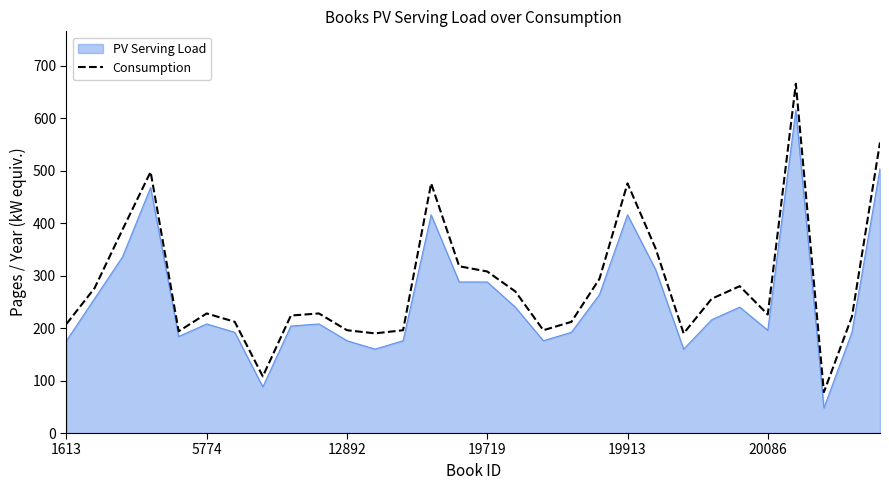

Which series has the widest spread of values?

Consumption